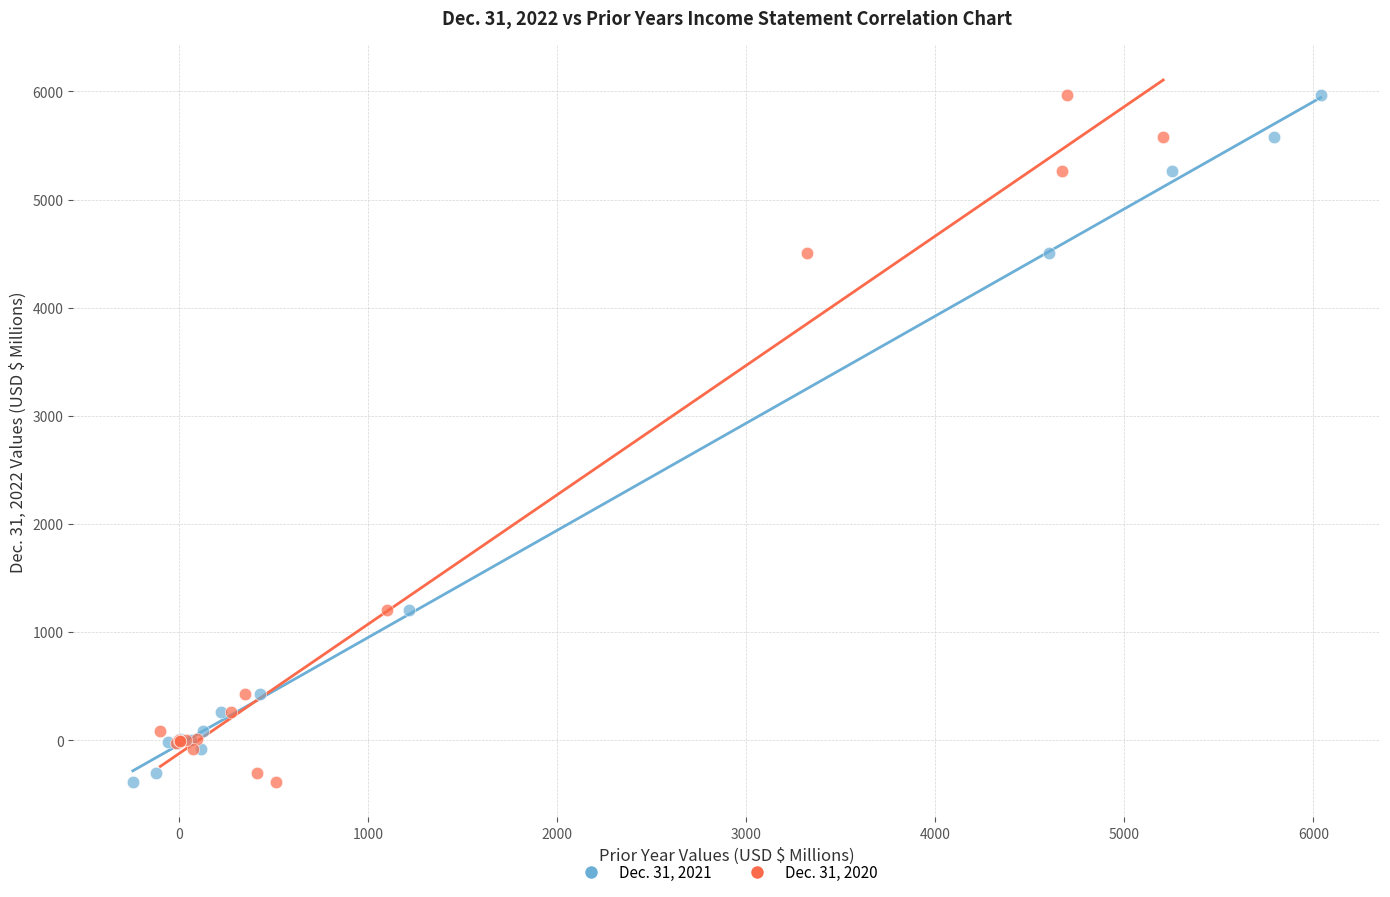

What are all the series names shown in the legend?

Dec. 31, 2021, Dec. 31, 2020